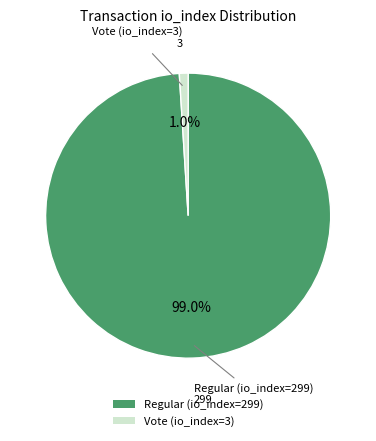

Do Vote (io_index=3) and Regular (io_index=299) together represent more than half of the pie?

Yes